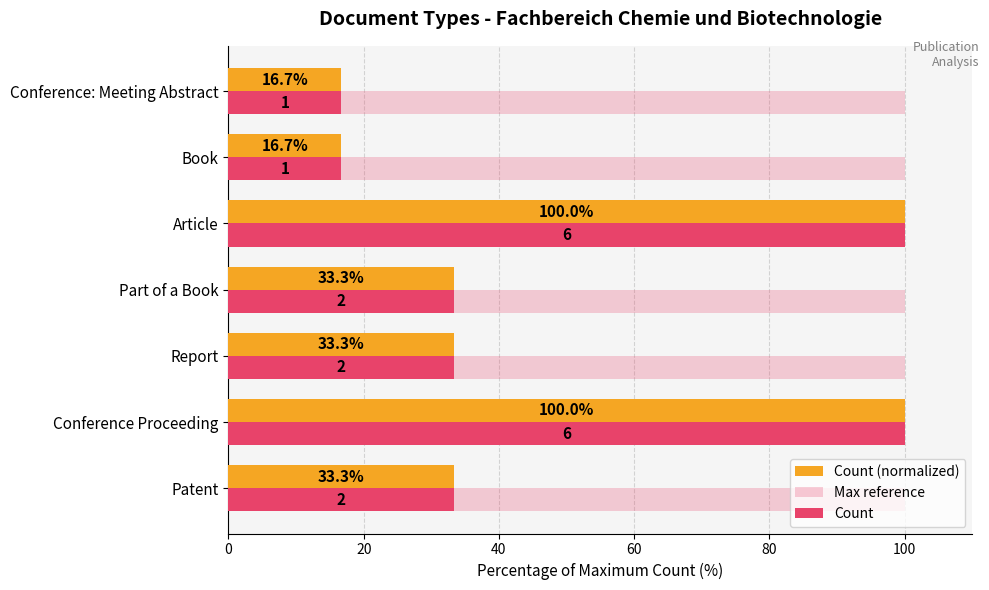

What is the value of the Count (normalized) bar at the 2nd from the left?

100.0